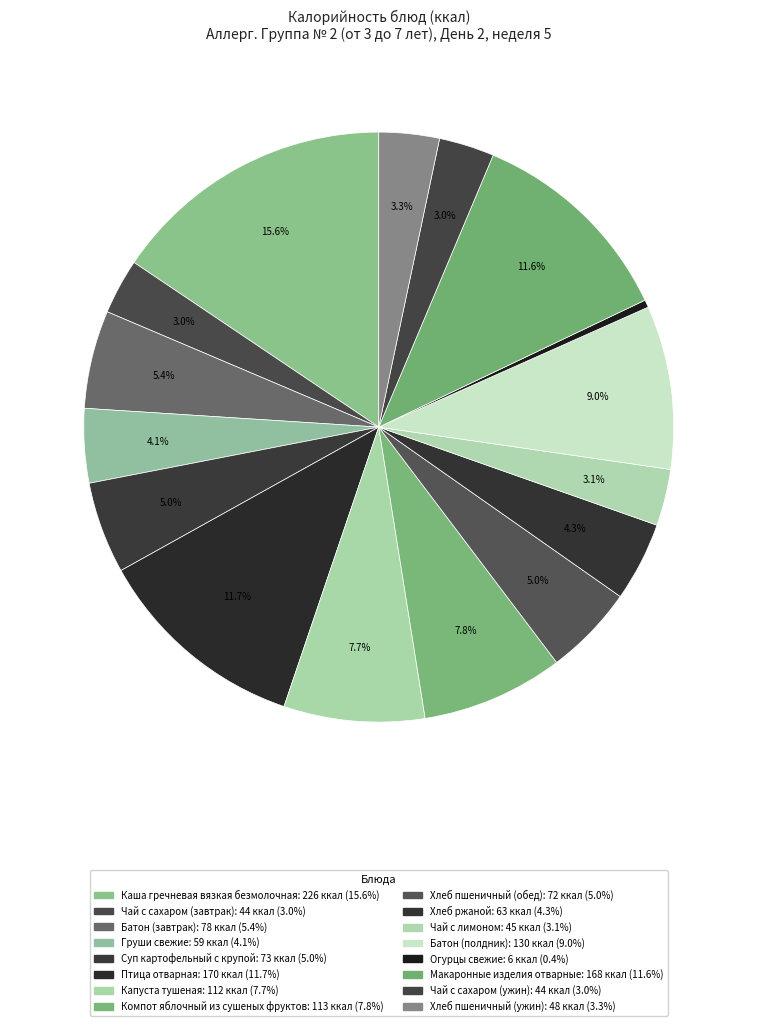

Count the number of slices in the pie.

16